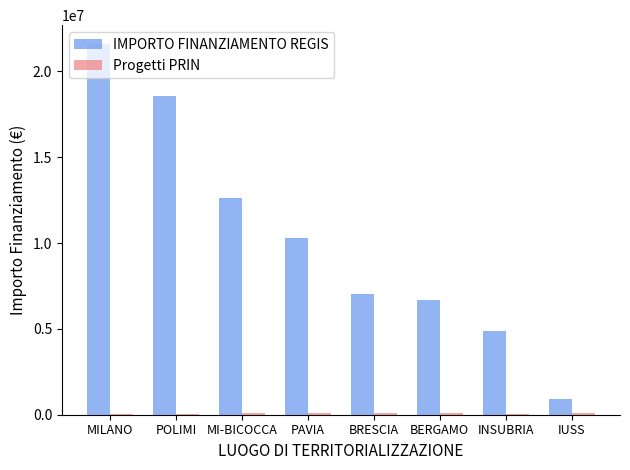

Which series has the largest total across all categories?

IMPORTO FINANZIAMENTO REGIS